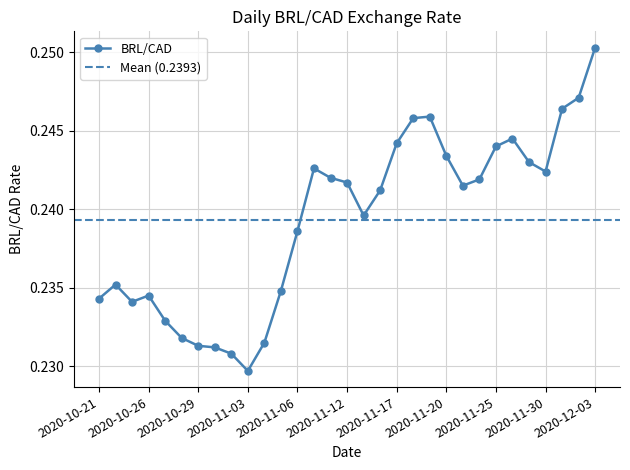

How many lines are shown in the chart?

1